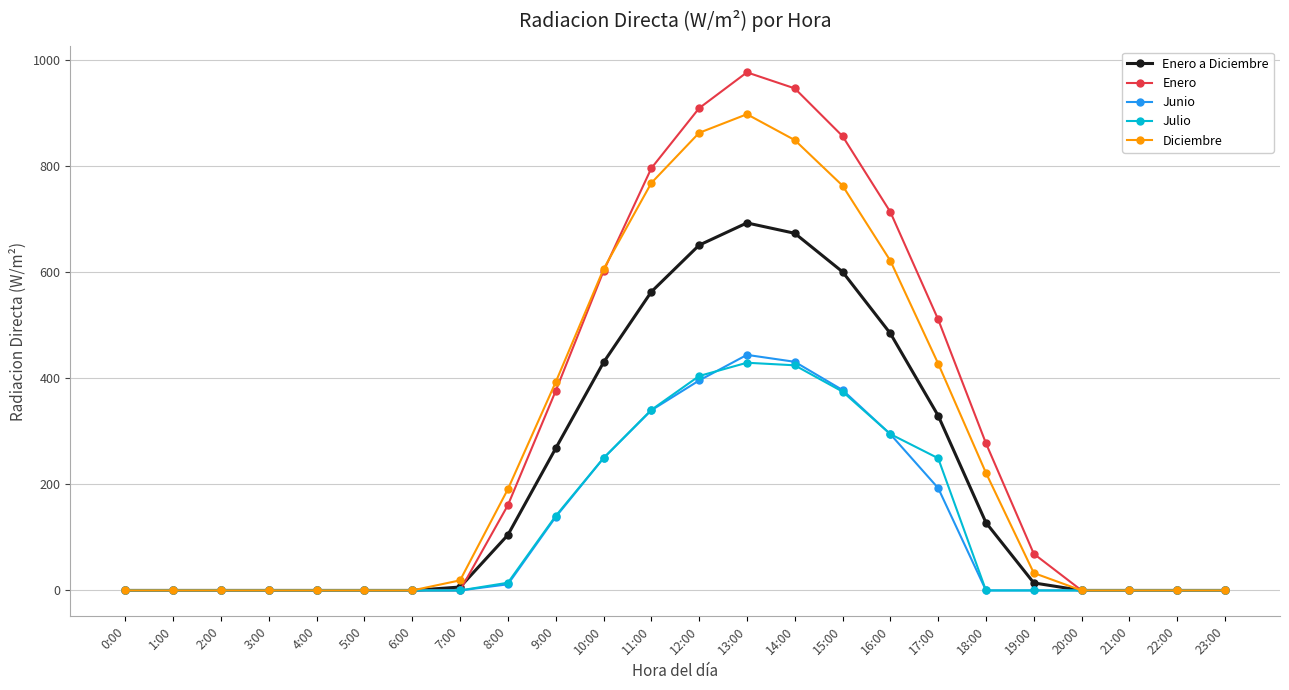

What is the difference between the highest and lowest values at 9:00?

254.1